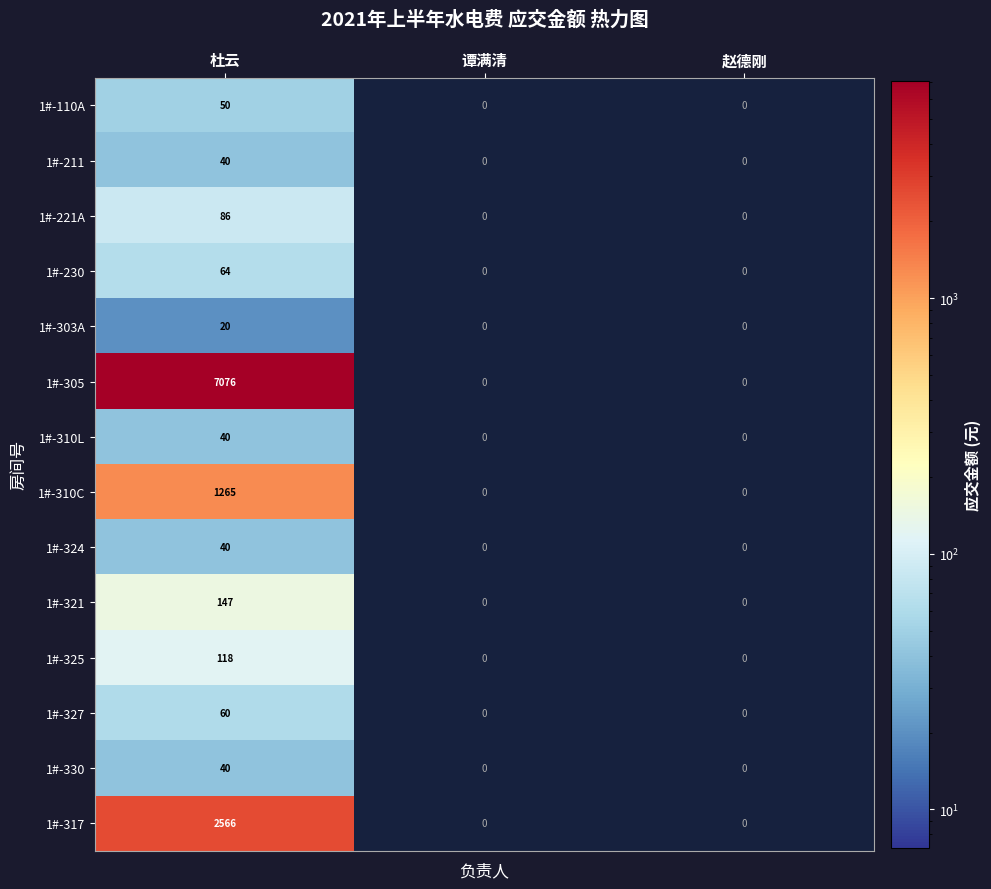

How many 1#-317 values are between 0 and 2566?

3